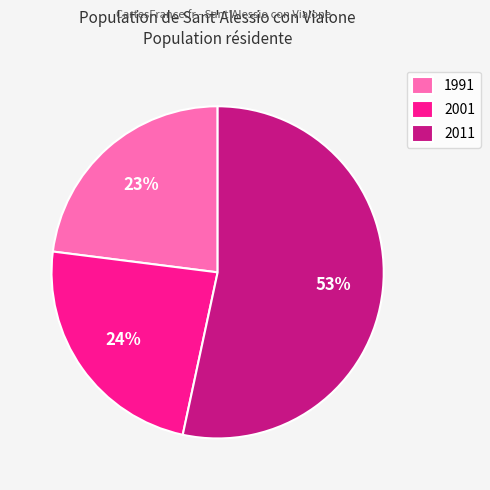

The 2011 slice represents 53% of the pie. True or false?

True